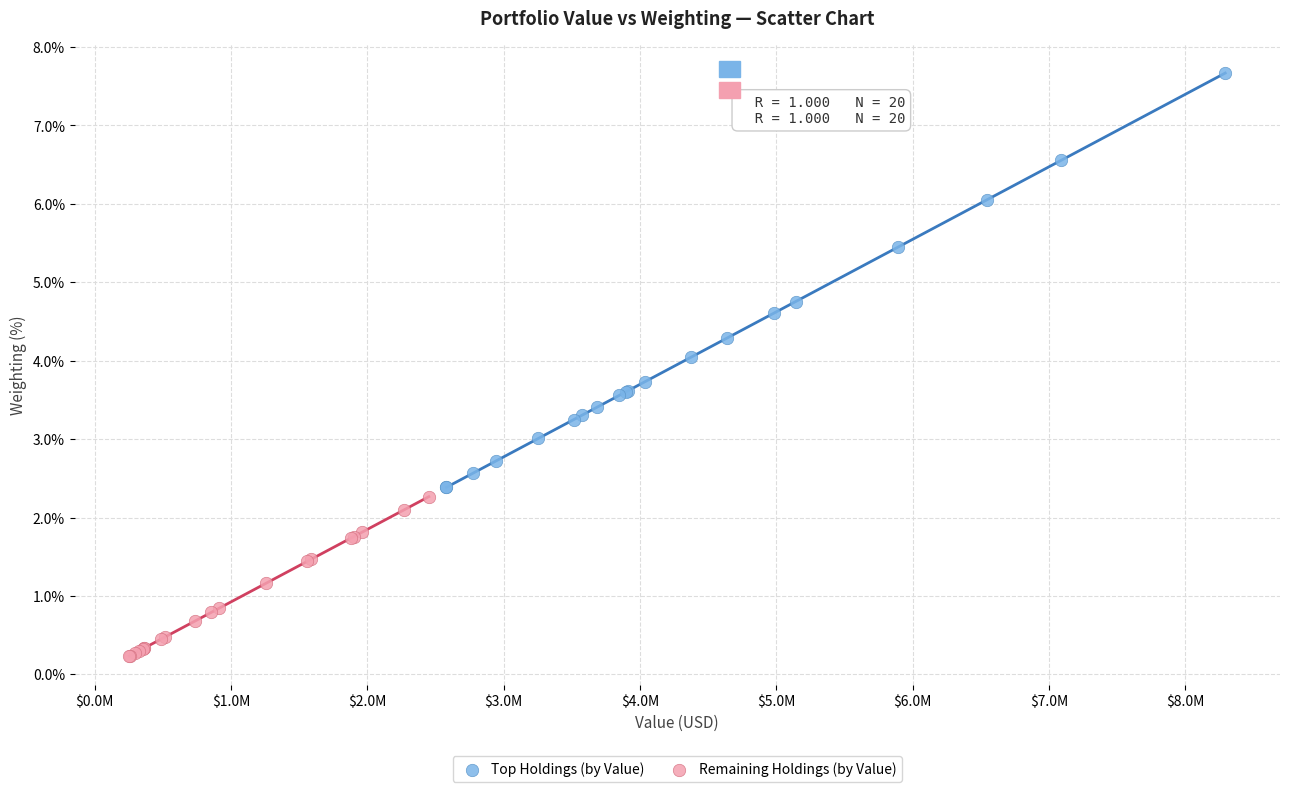

What are all the series names shown in the legend?

Top Holdings (by Value), Remaining Holdings (by Value)